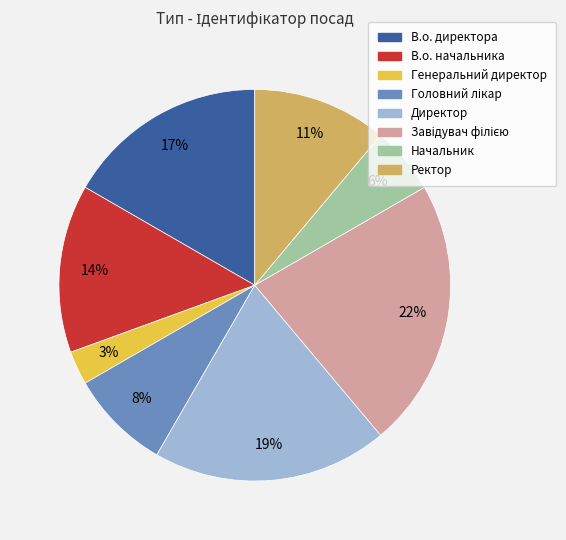

To the nearest percent, what is the difference between the largest and smallest slice percentages?

19%